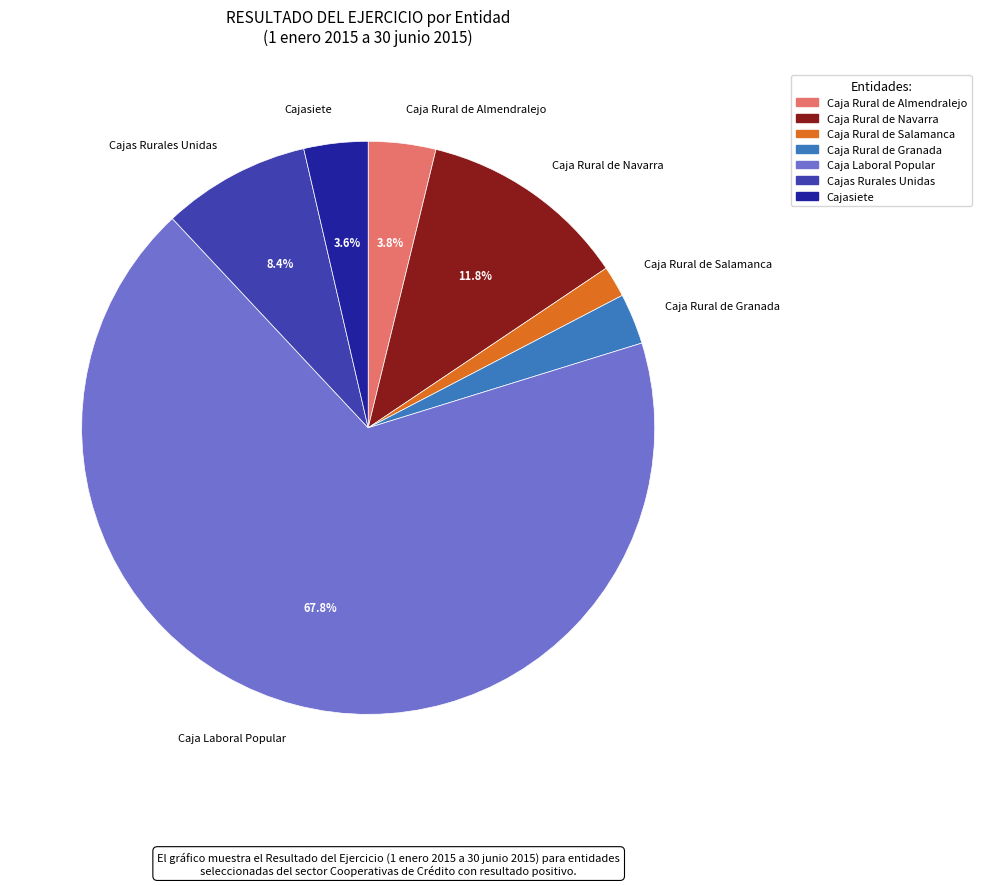

Which slice is the largest?

Caja Laboral Popular